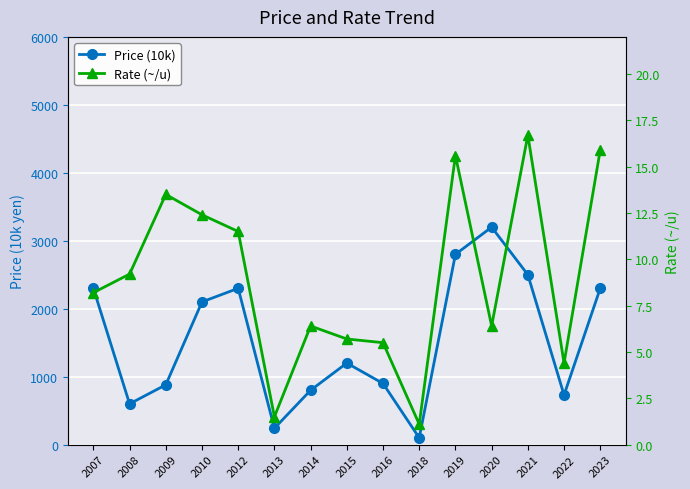

Reading left to right, what are all the values shown in this chart?

Price (10k): 2300.0	600.0	880.0	2100.0	2300.0	240.0	800.0	1200.0	900.0	100.0	2800.0	3200.0	2500.0	730.0	2300.0
Rate (~/u): 8.2	9.2	13.5	12.4	11.5	1.5	6.4	5.7	5.5	1.1	15.6	6.4	16.7	4.4	15.9